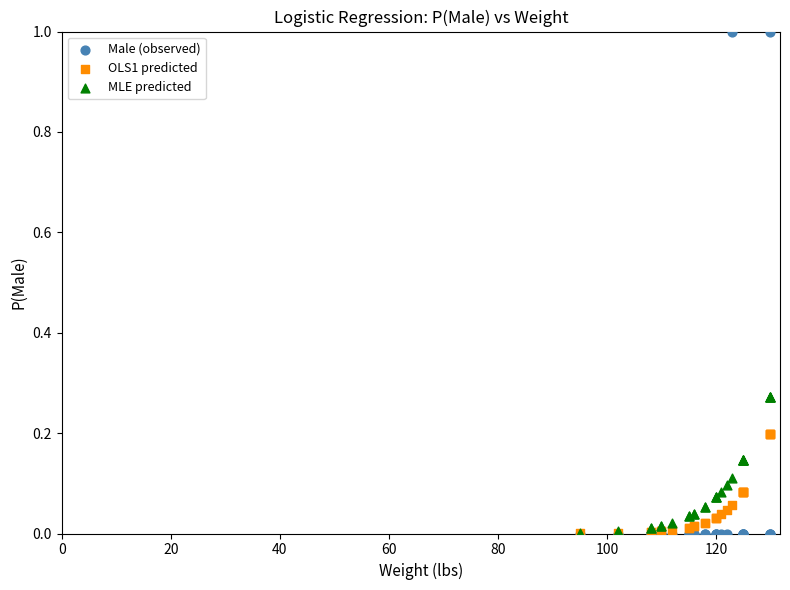

Which series contains the highest Y value?

Male (observed)